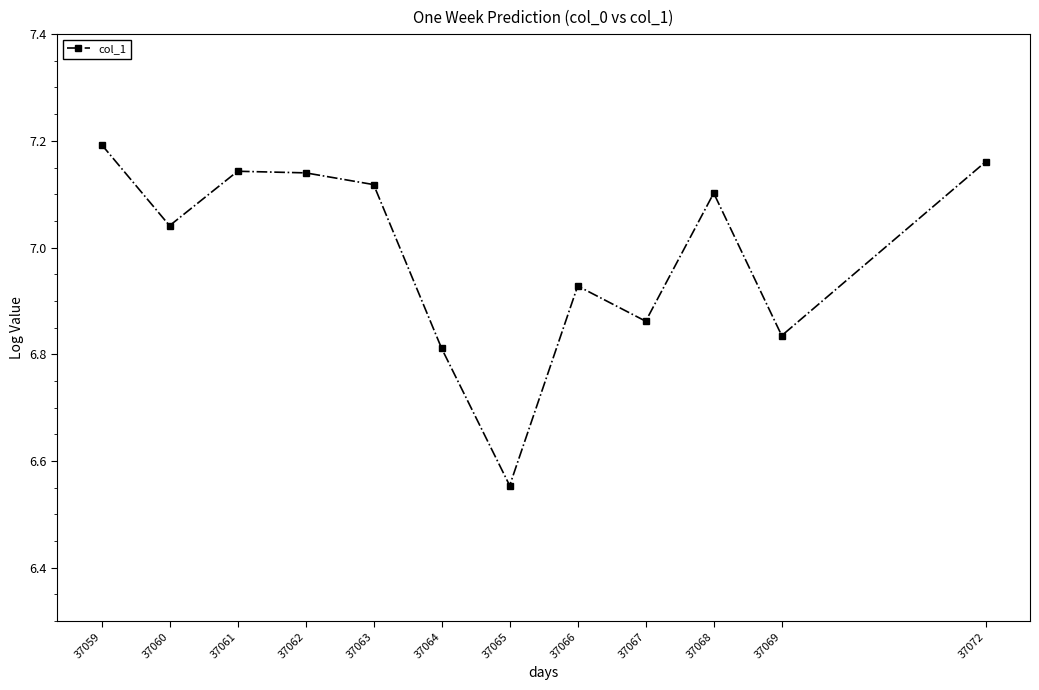

Which label corresponds to the largest value in the chart?

37059